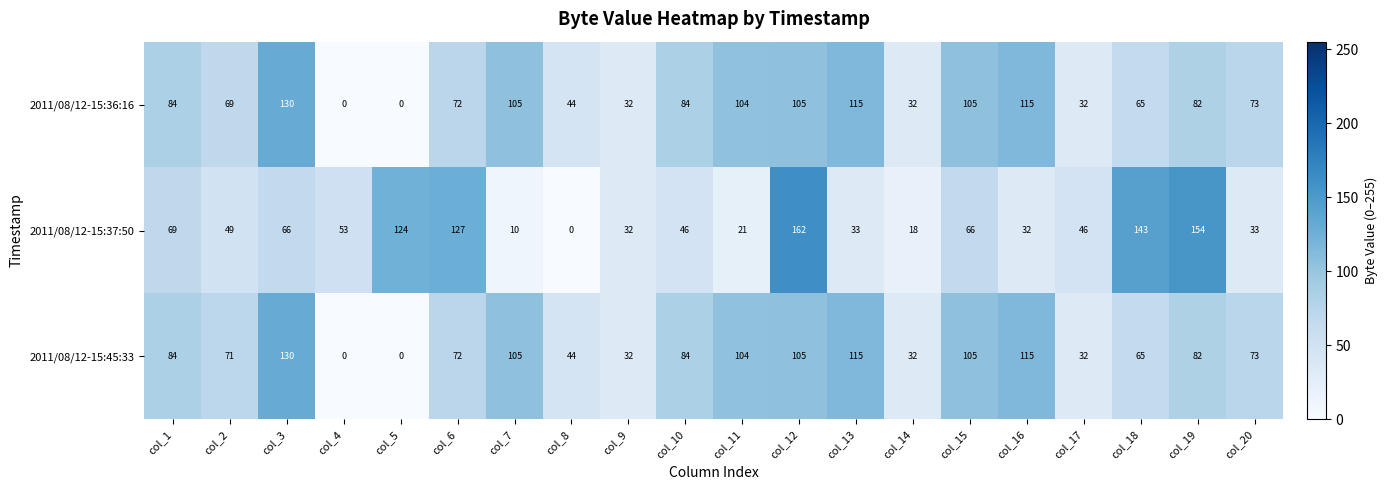

Which label corresponds to the largest value in the chart?

col_12